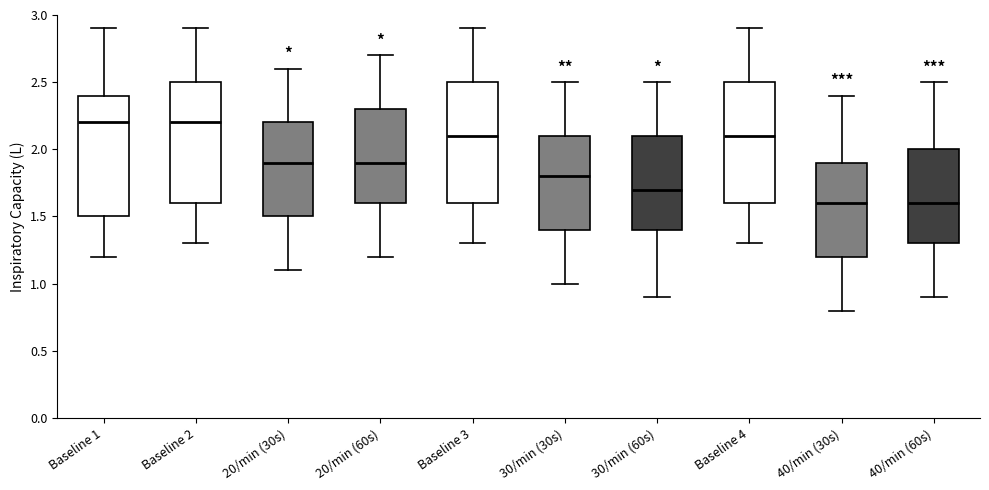

Where is the upper edge of the box for 30/min (60s) on the y-axis? The values are not printed on the chart, so give them approximately, as read against the axis.

2.1